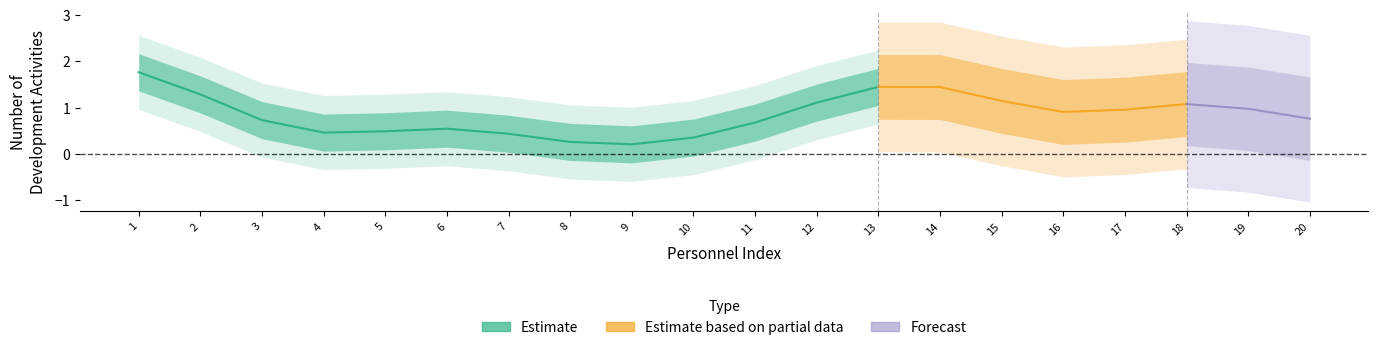

Rank the series by their maximum value, from highest to lowest.

Estimate, Estimate based on partial data, Forecast